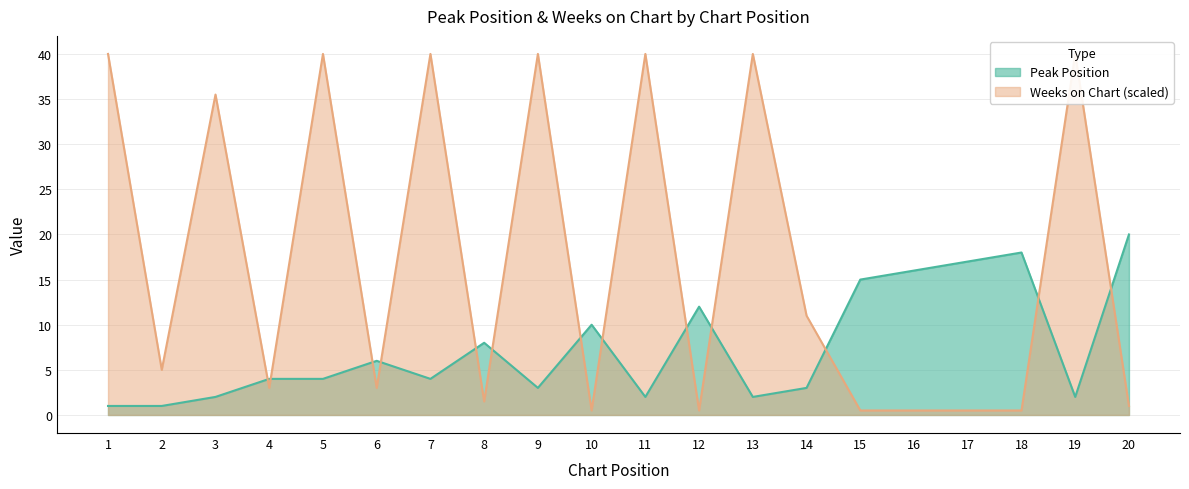

In Weeks on Chart, how many points are lower than both neighbors (excluding endpoints)?

6